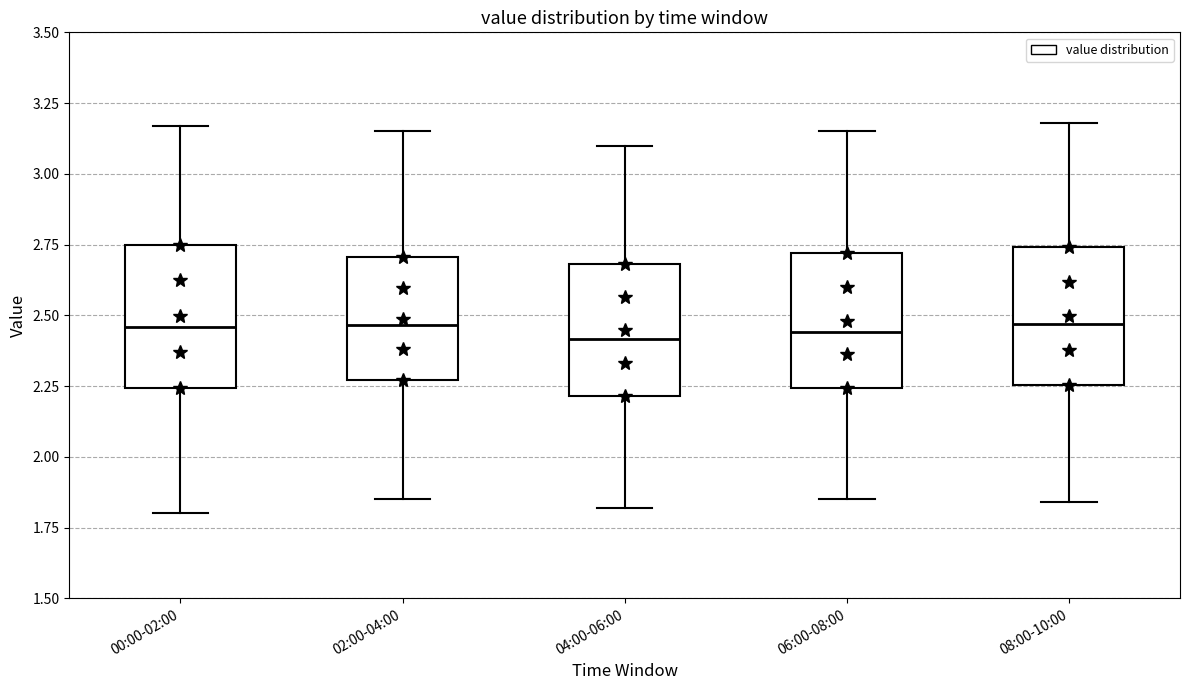

Reading left to right, read every box against the y-axis: the position of its median line, the range the box covers, and the ends of its whiskers. The values are not printed on the chart, so give them approximately, as read against the axis.

00:00-02:00: median 2.45, box 2.25 to 2.75, whiskers 1.80 to 3.15
02:00-04:00: median 2.45, box 2.25 to 2.70, whiskers 1.85 to 3.15
04:00-06:00: median 2.40, box 2.20 to 2.70, whiskers 1.80 to 3.10
06:00-08:00: median 2.45, box 2.25 to 2.70, whiskers 1.85 to 3.15
08:00-10:00: median 2.45, box 2.25 to 2.75, whiskers 1.85 to 3.20